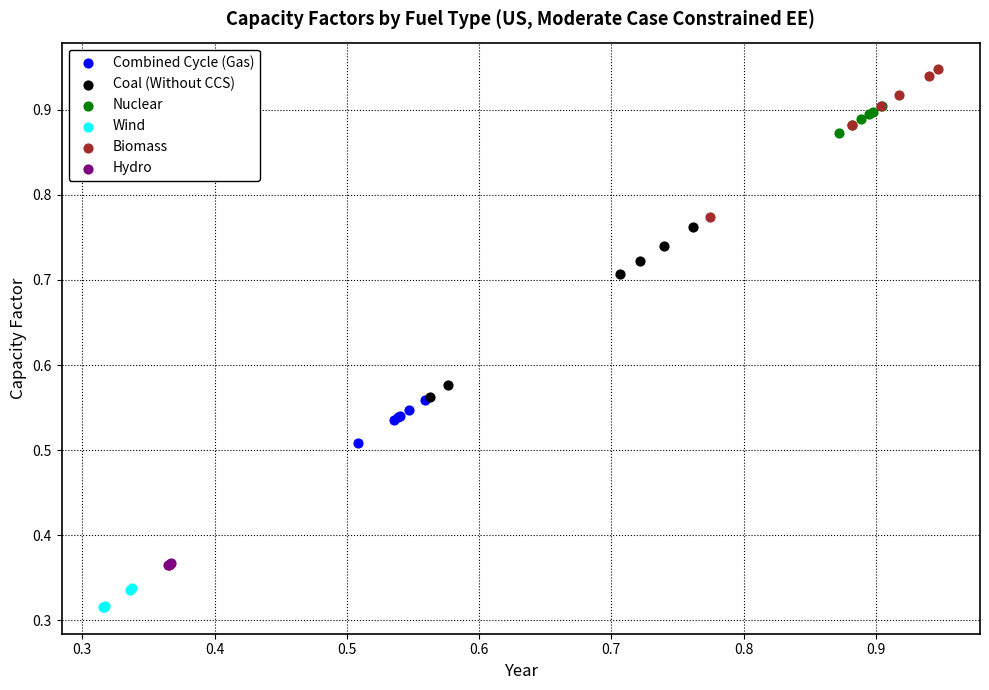

Which series has the largest Y range (max minus min)?

Coal (Without CCS)